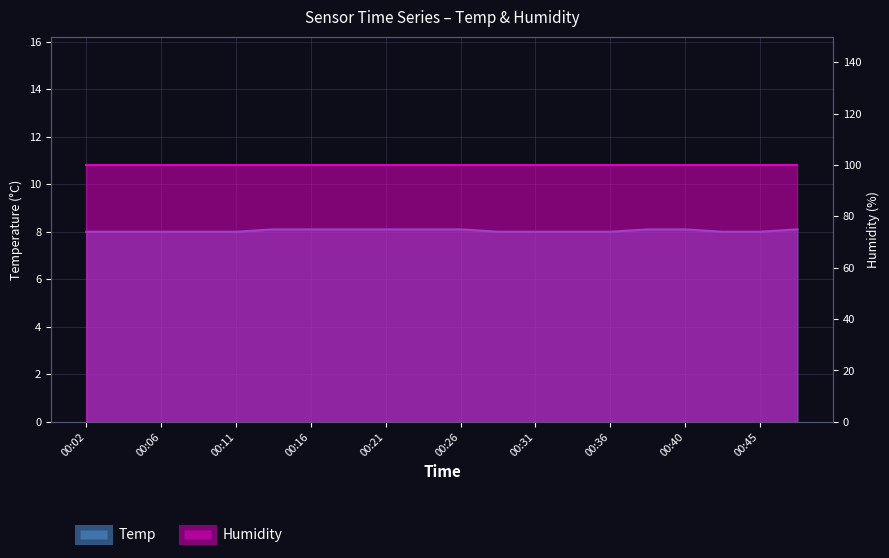

List the labels in order of value, largest first.

00:14, 00:16, 00:19, 00:21, 00:23, 00:26, 00:38, 00:40, 00:48, 00:02, 00:04, 00:06, 00:09, 00:11, 00:28, 00:31, 00:33, 00:36, 00:43, 00:45